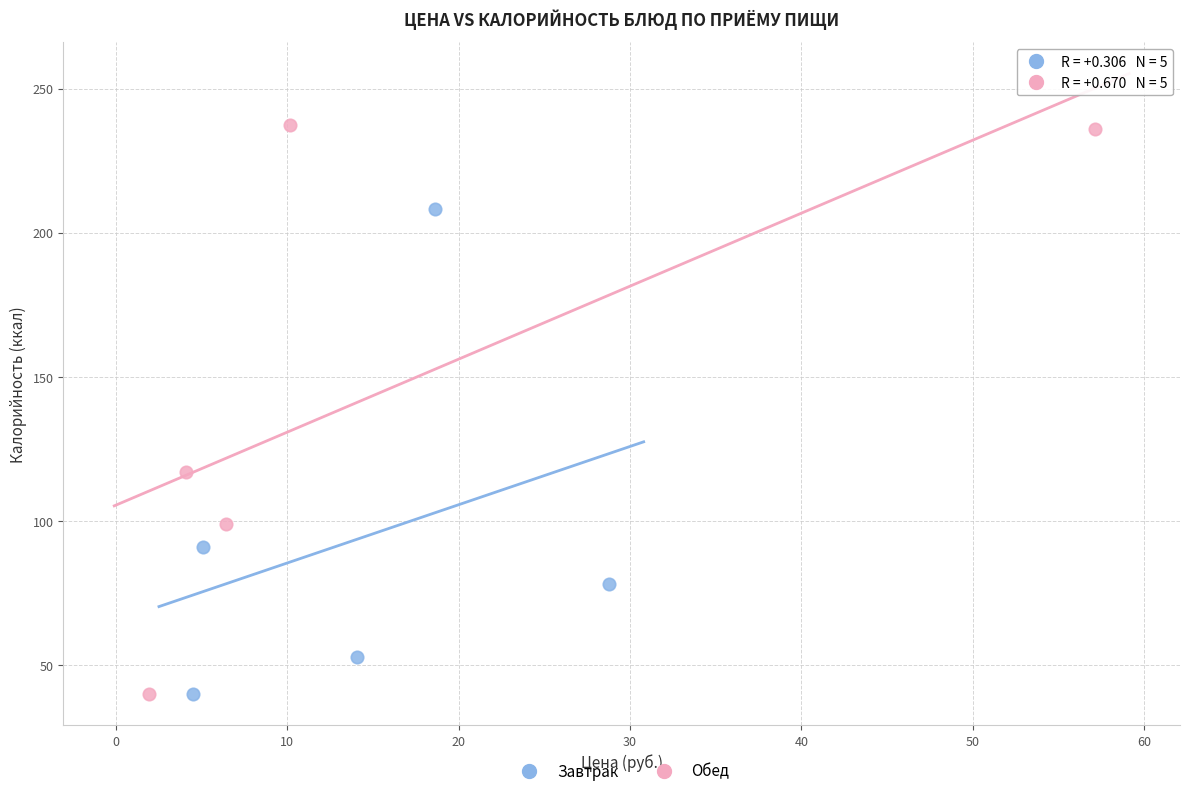

Which series contains the highest Y value?

Обед